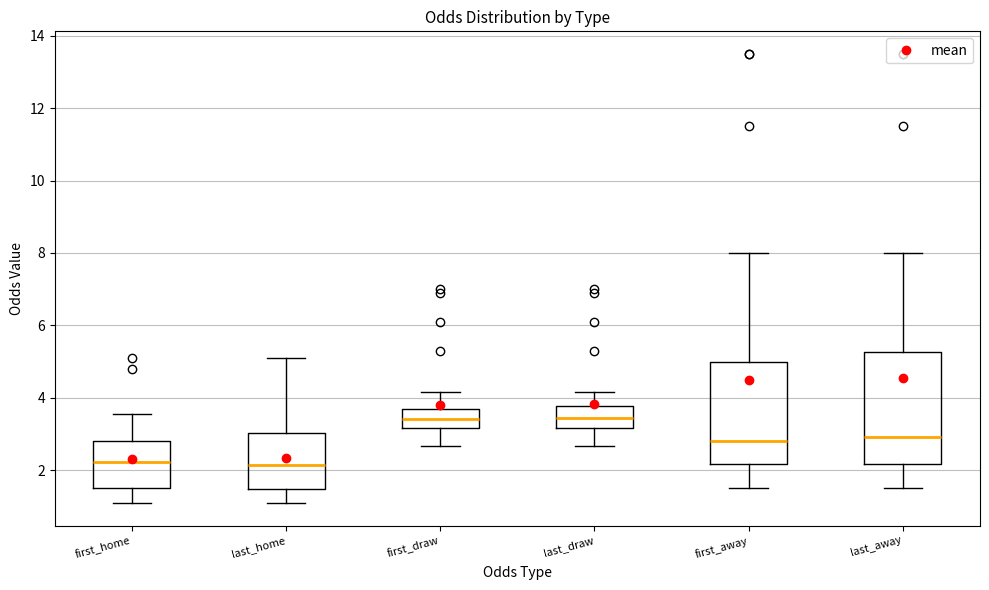

Comparing the boxes themselves (not the whiskers), which one is the tallest?

last_away